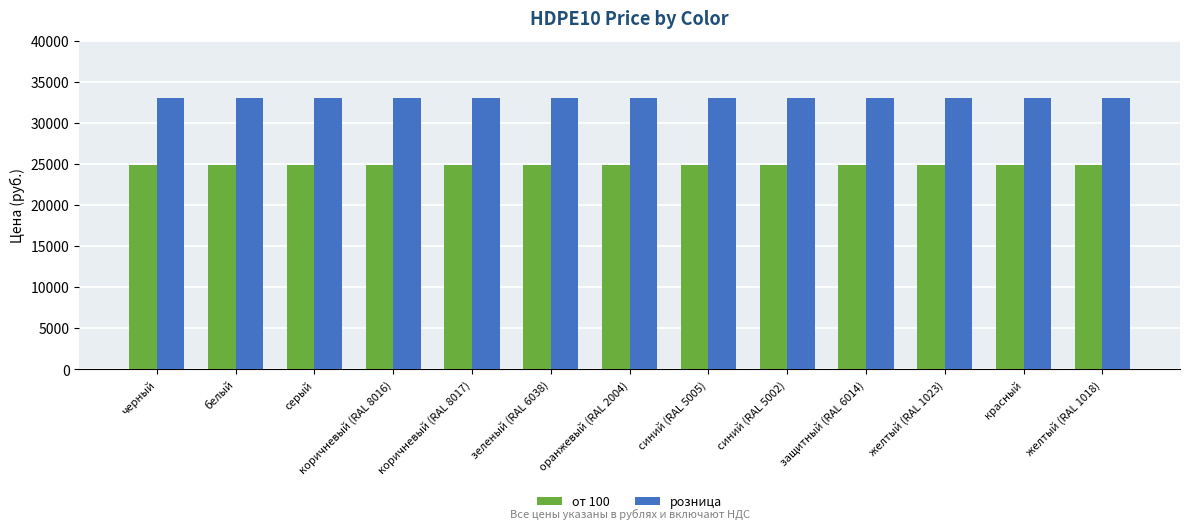

True or false: розница has a value of 12371 at зеленый (RAL 6038).

False